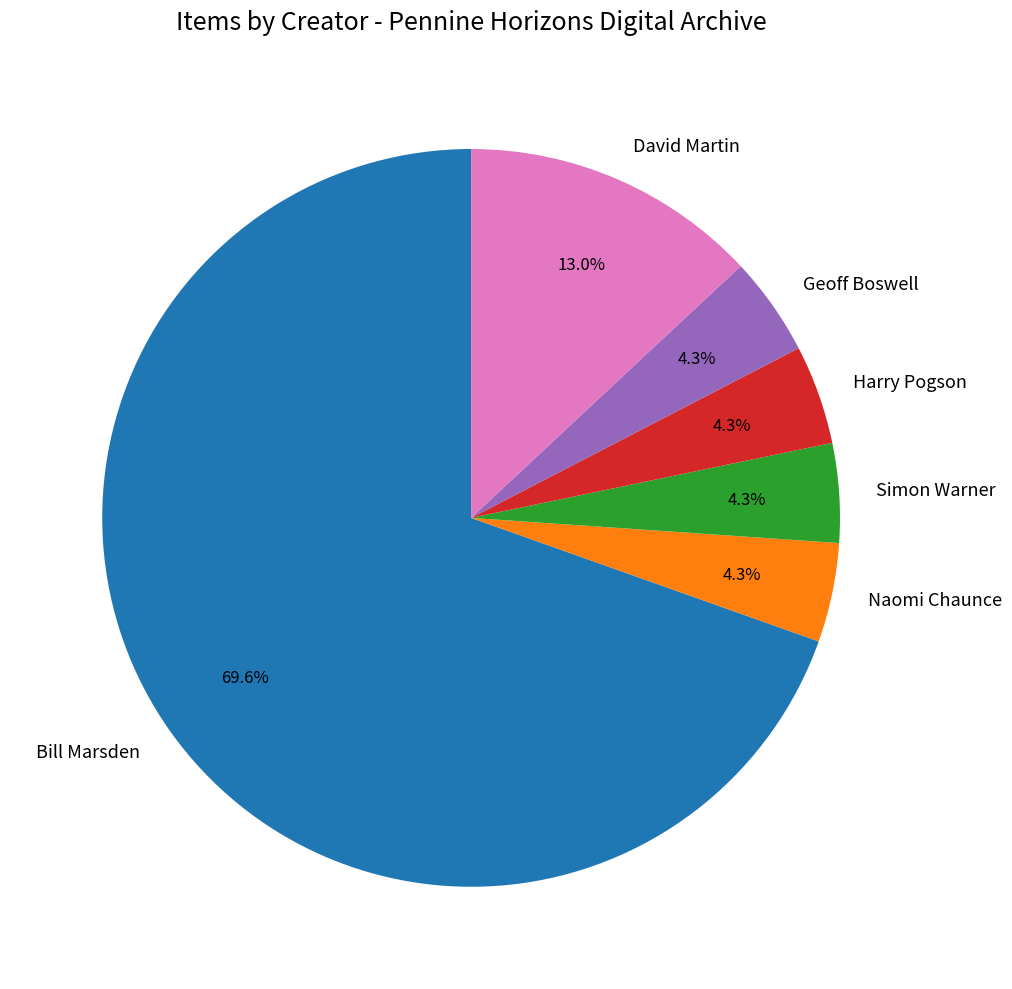

What is the ratio of the value at Harry Pogson to the value at Naomi Chaunce?

1.0